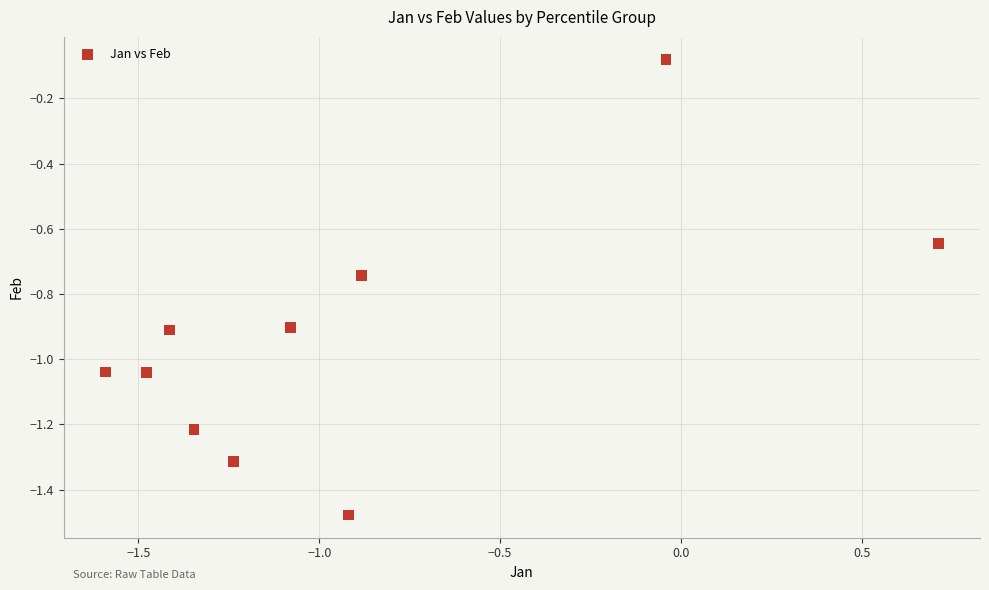

What is the average X value?

-0.9